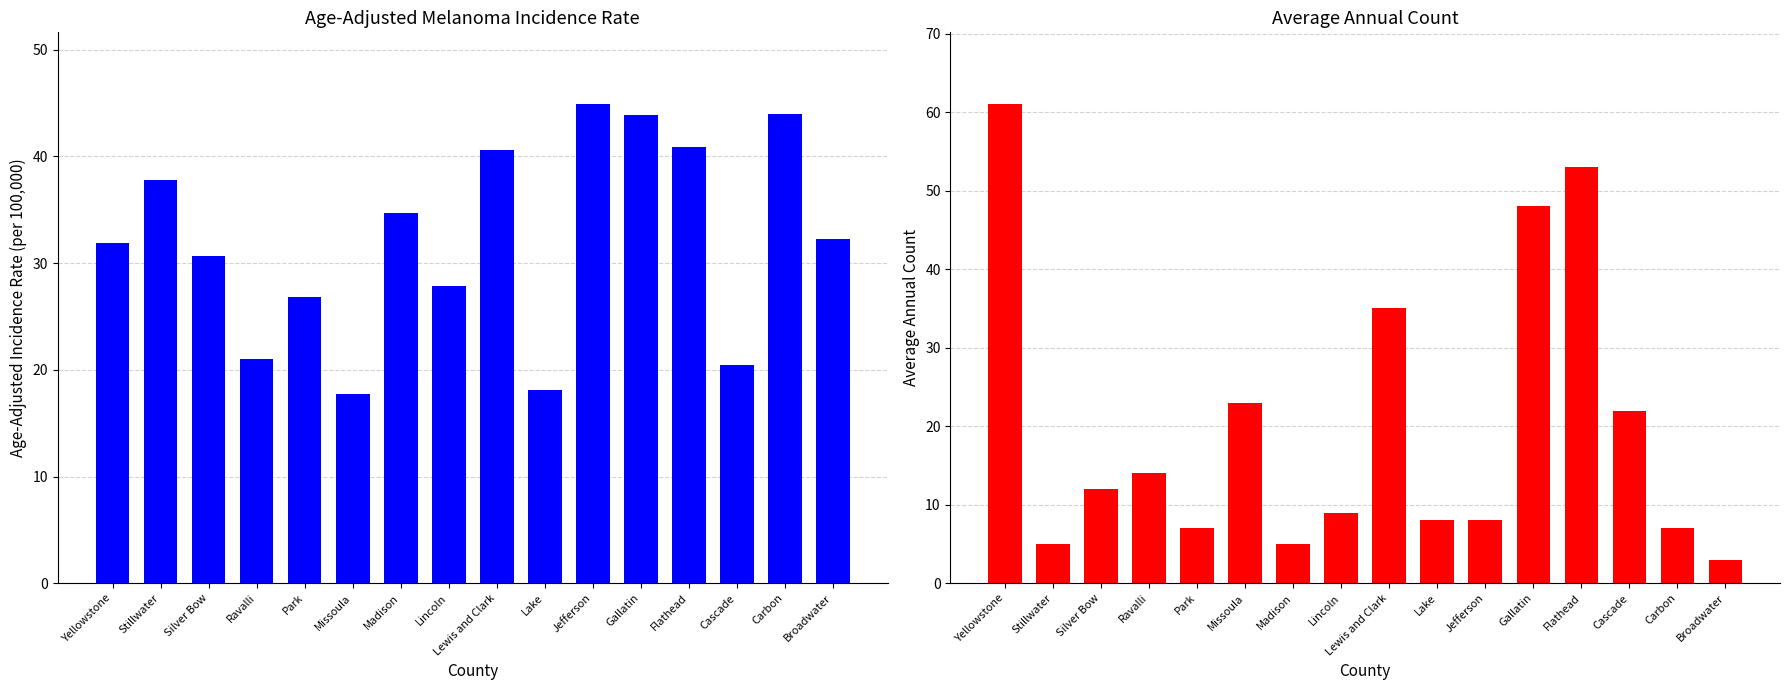

What is the label of the 13th bar from the left?

Flathead